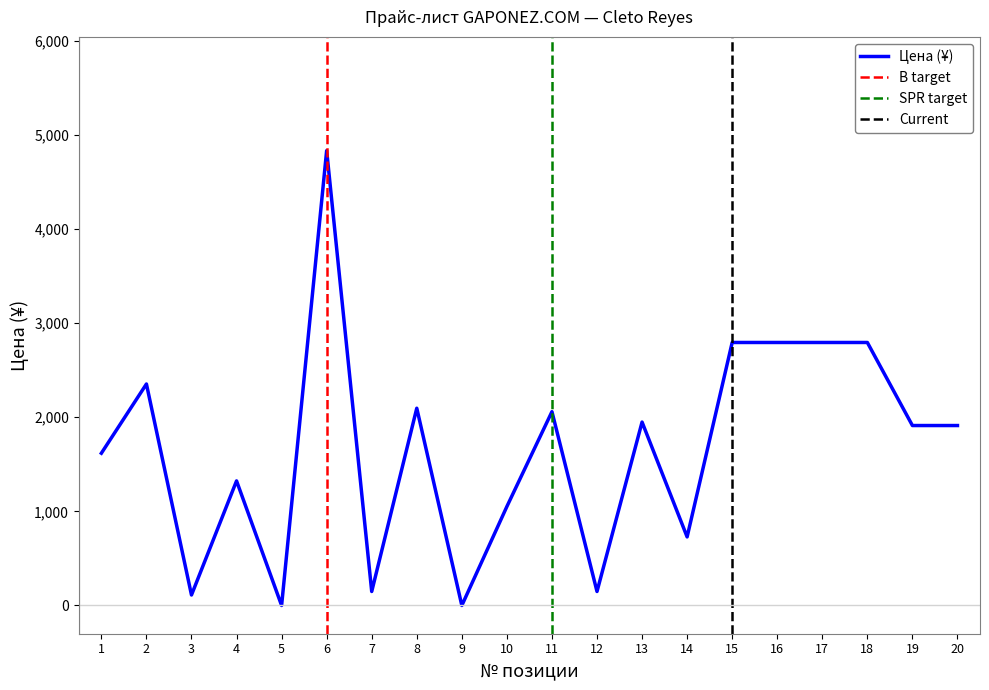

What is the average value?

1671.4